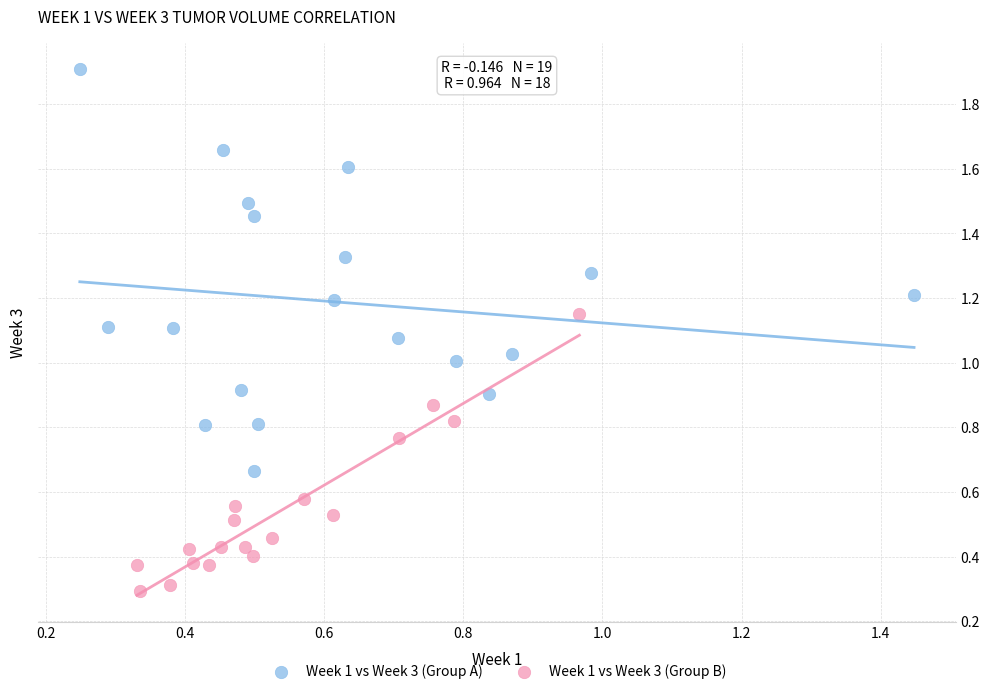

Which series has the widest spread of Y values?

Week 1 vs Week 3 (Group A)